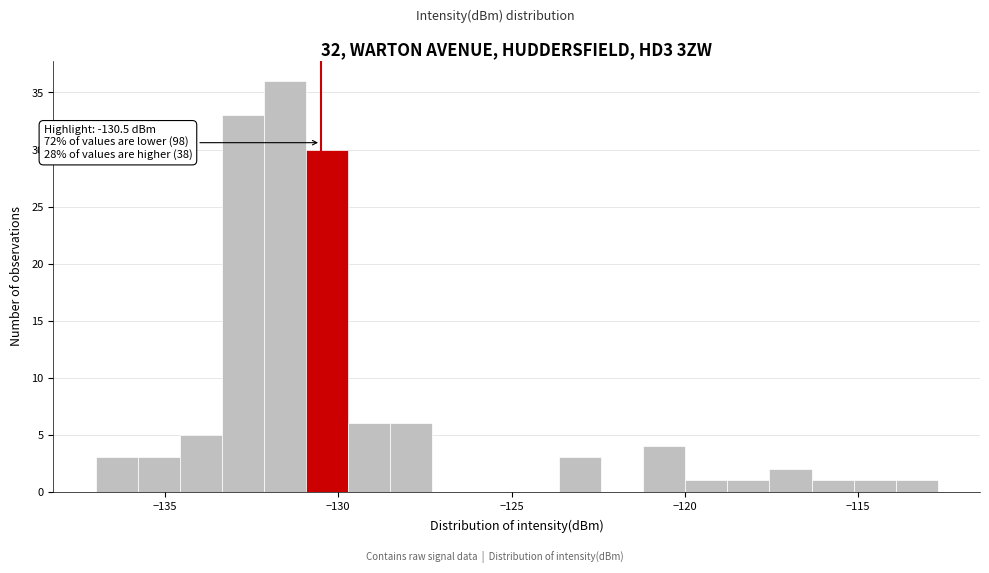

Read against the x-axis, roughly where is the centre of the tallest bar?

-131.5